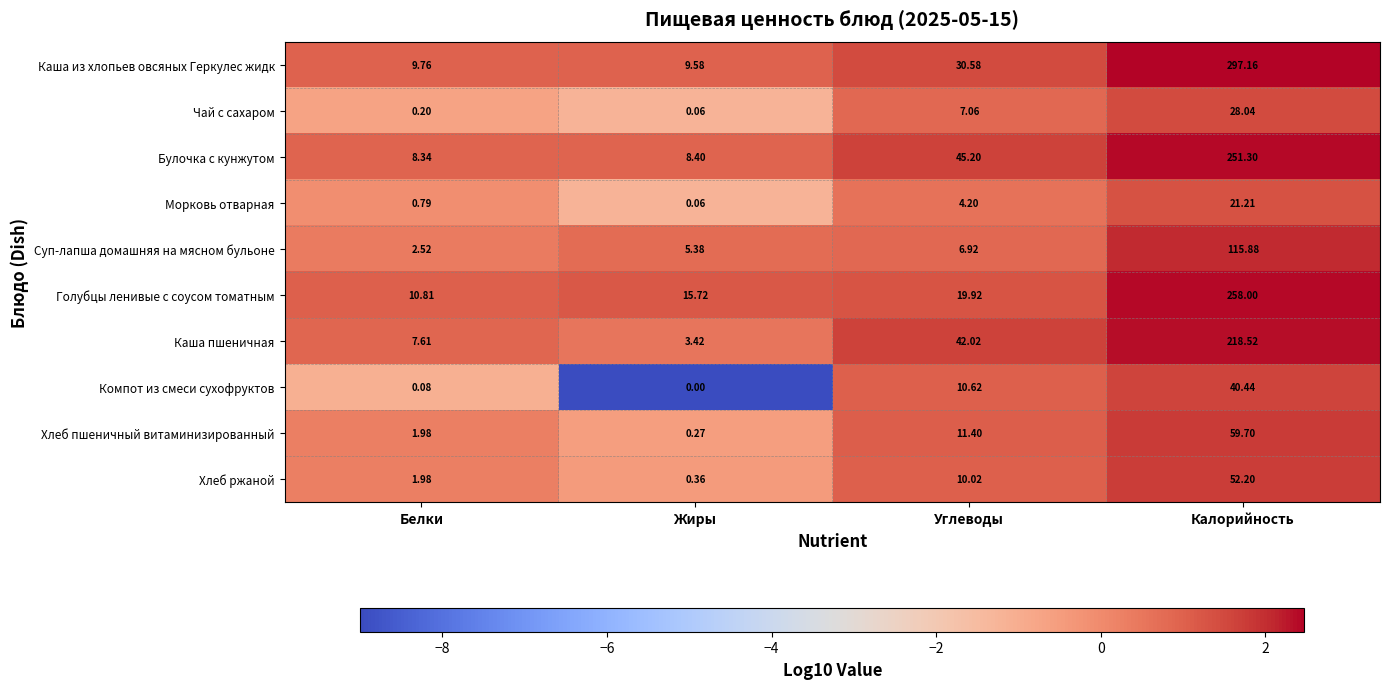

At which label does Чай с сахаром first exceed 7?

Углеводы